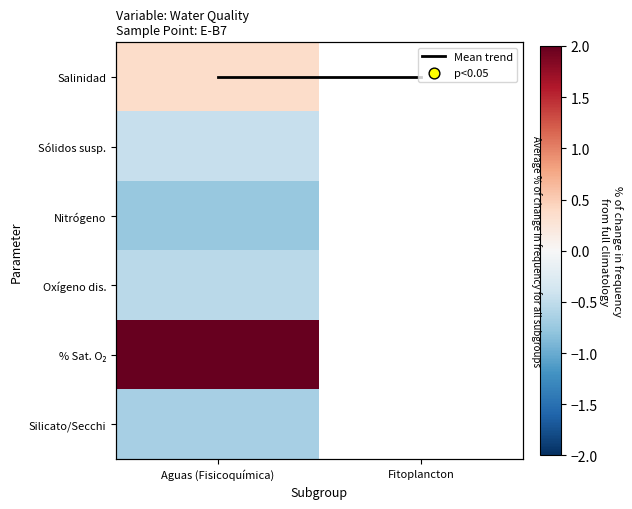

The % Sat. O₂ series shows 2.1 at Aguas (Fisicoquímica). True or false?

True